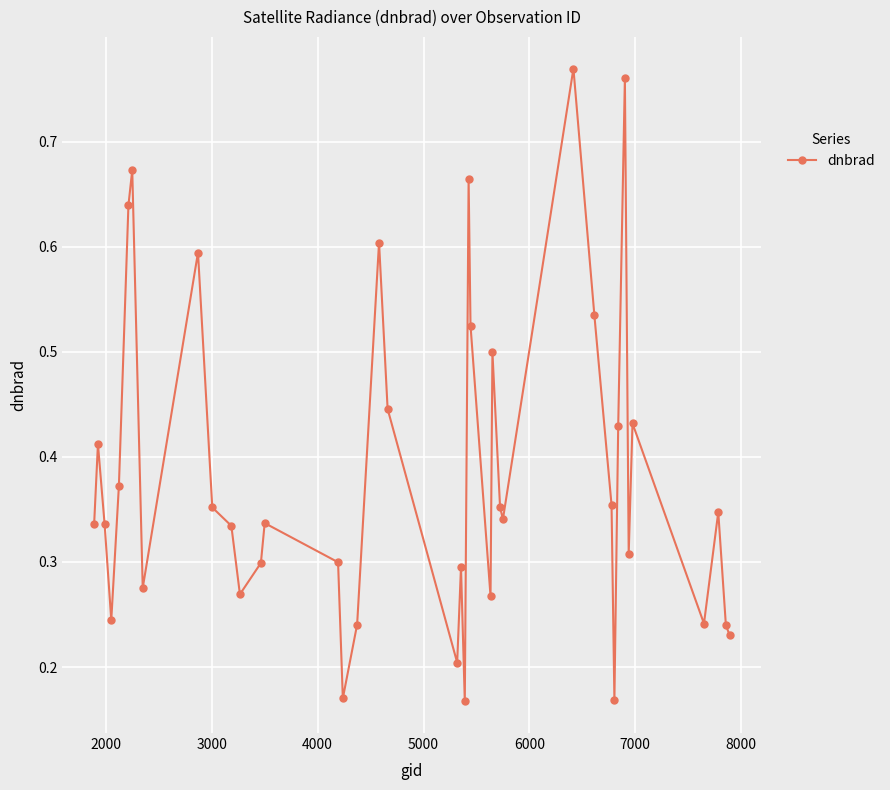

How many lines are shown in the chart?

1